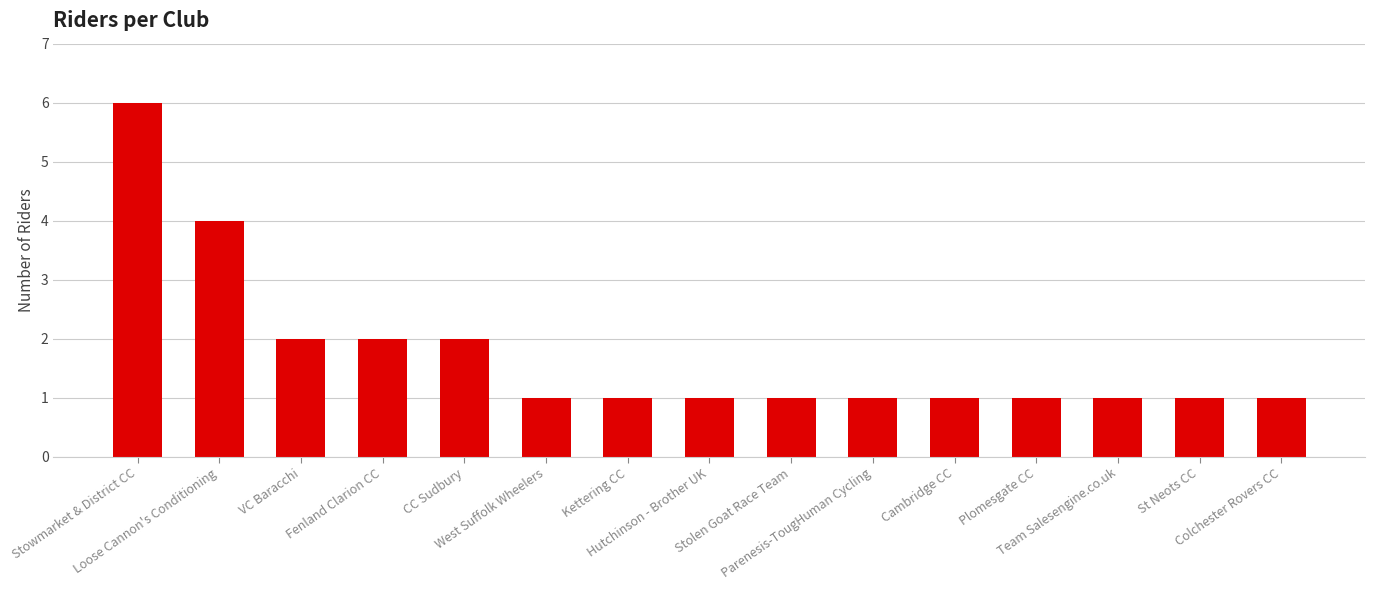

Is it true that the value at Parenesis-TougHuman Cycling is 1?

True